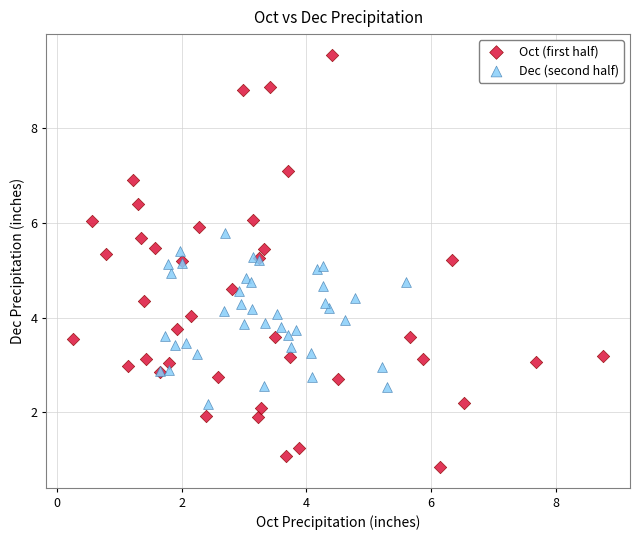

Which series contains the lowest Y value?

Oct (first half)